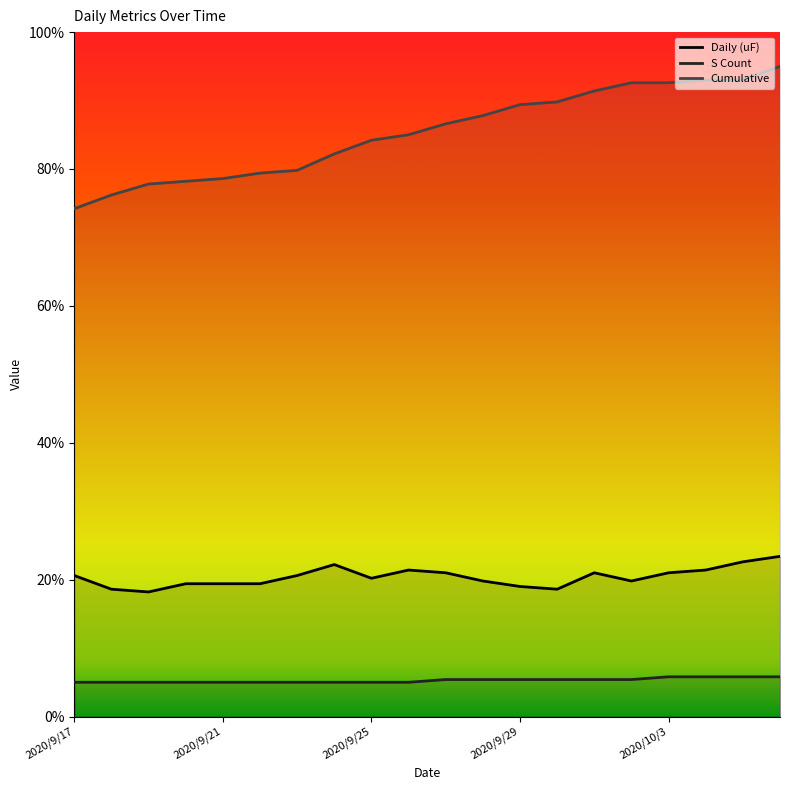

How many data points in S Count are above 5?

10